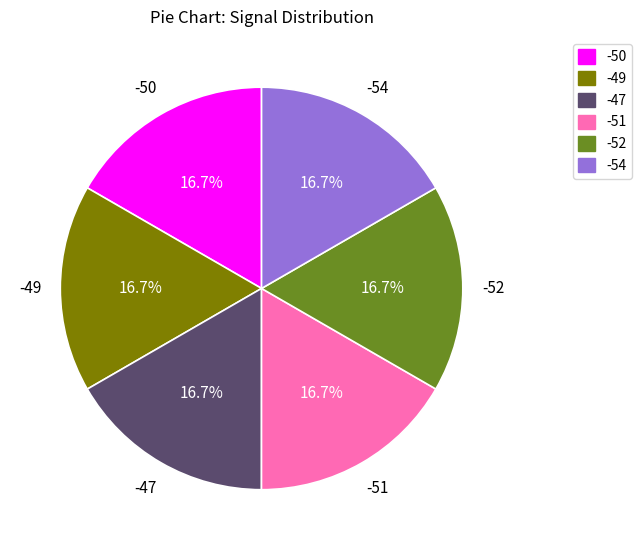

What percentage is NOT represented by -51?

83.3%